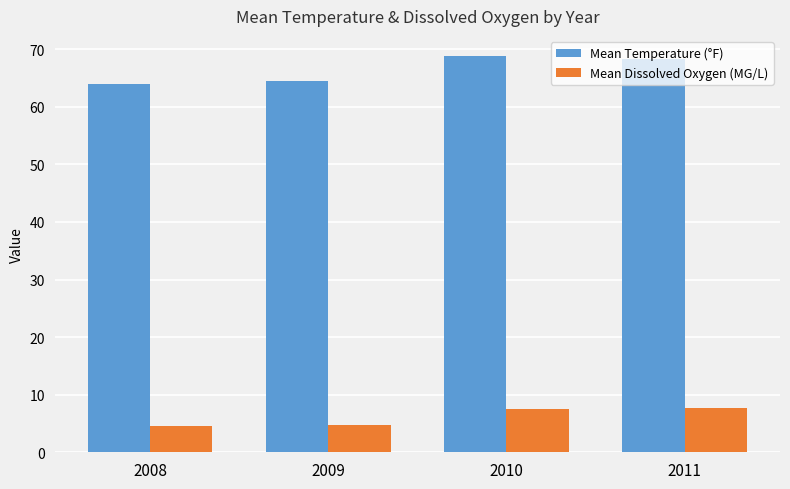

How many data points in Mean Dissolved Oxygen (MG/L) are less than 7?

2